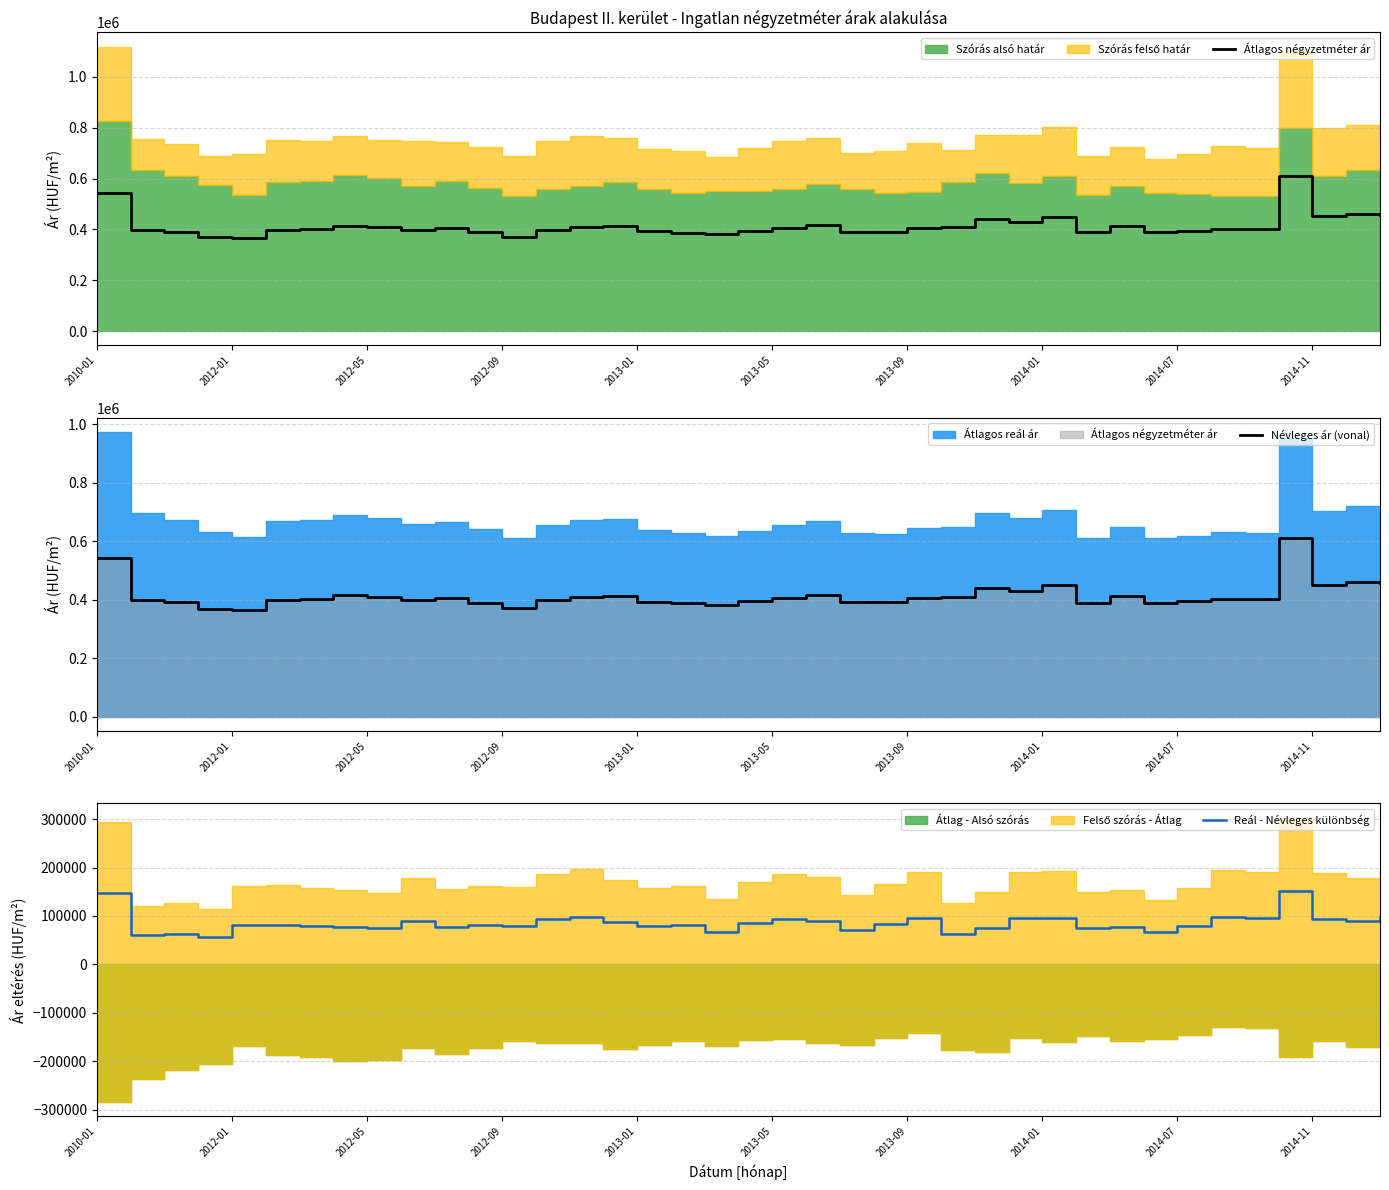

What is the highest value of the Reál - Névleges különbség series?

151484